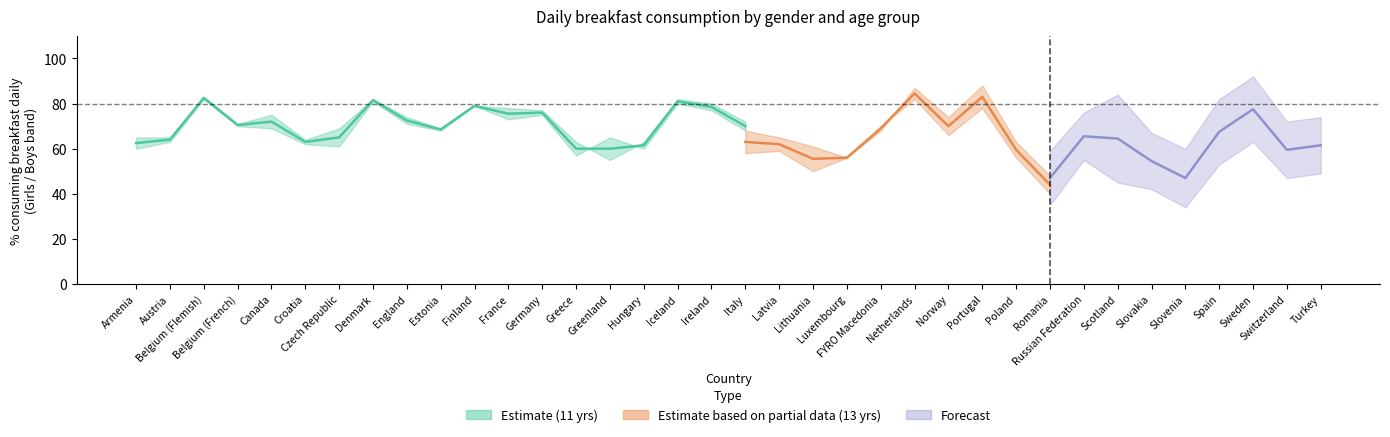

How many lines are shown in the chart?

4